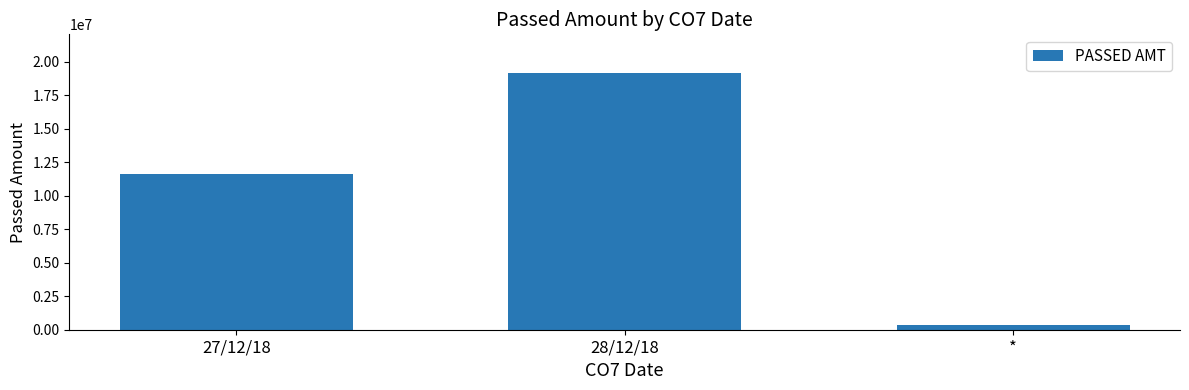

Which has a higher value, * or 27/12/18?

27/12/18